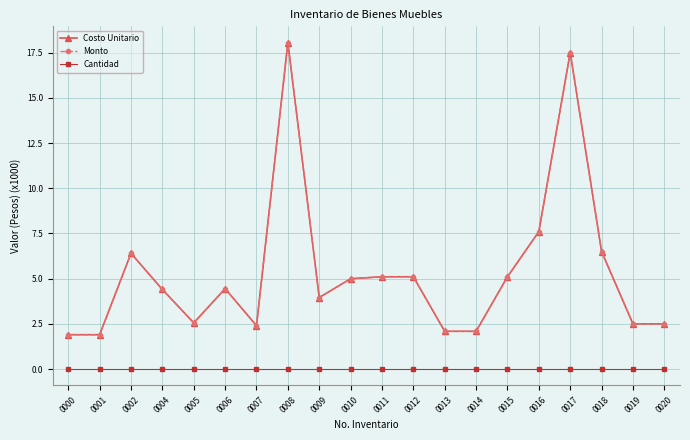

The value of Costo Unitario at 0001 is 0.8. True or false?

False